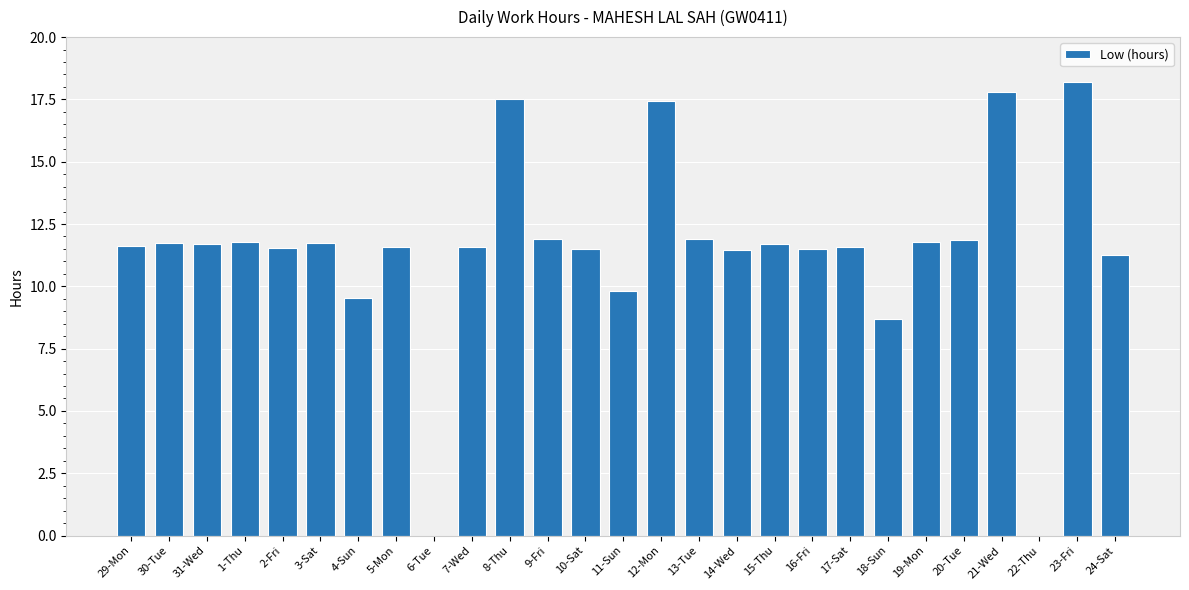

What is the change in value from 21-Wed to 24-Sat?

-6.5